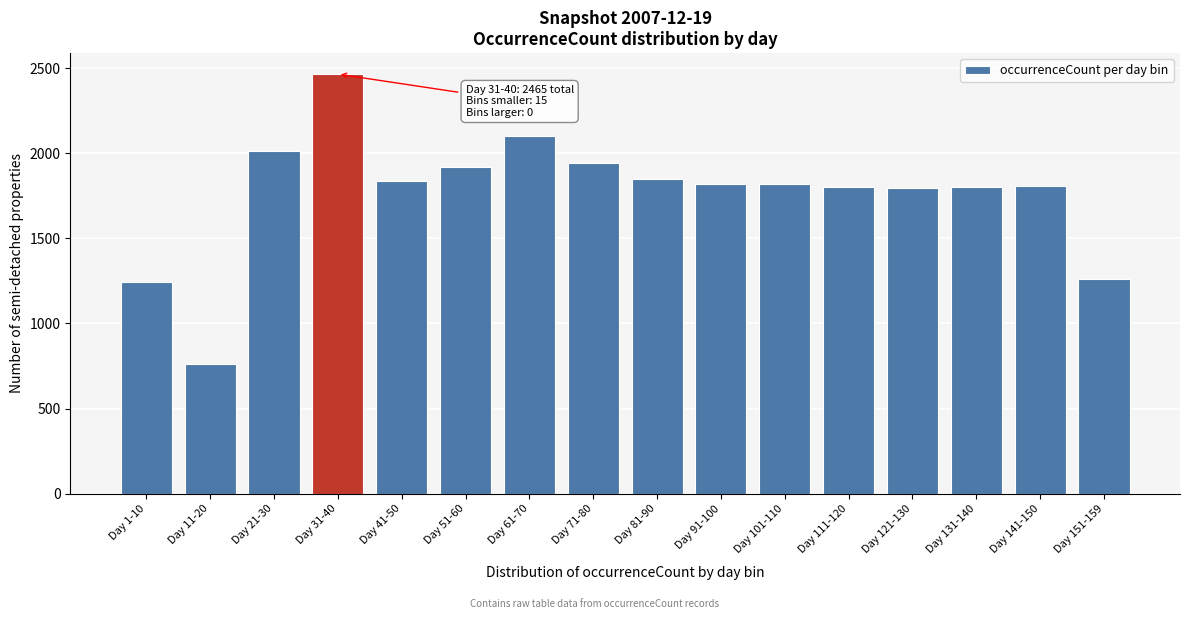

What is the value of the 7th bar from the left?

2101